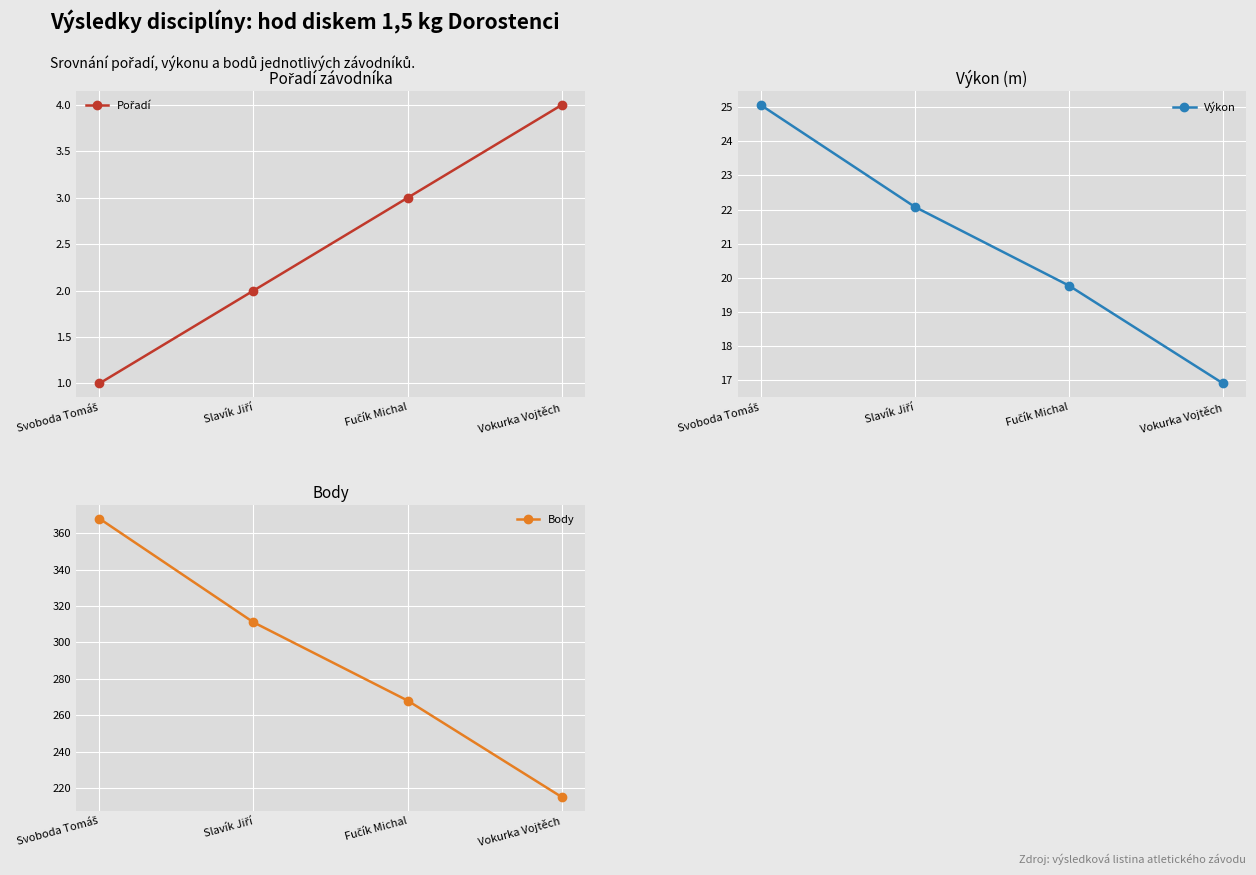

What is the sum of all Body values?

1162